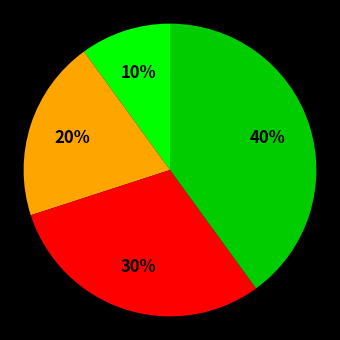

How many segments does this pie chart have?

4